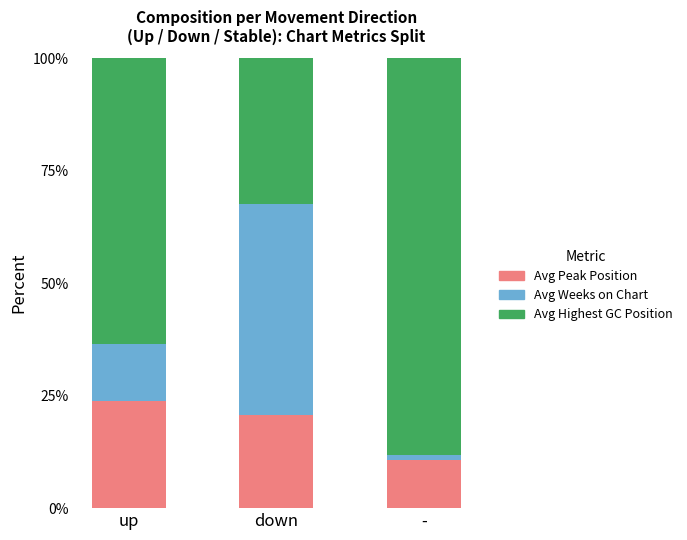

What is the difference between the maximum and second lowest values in the Avg Peak Position series?

3.3